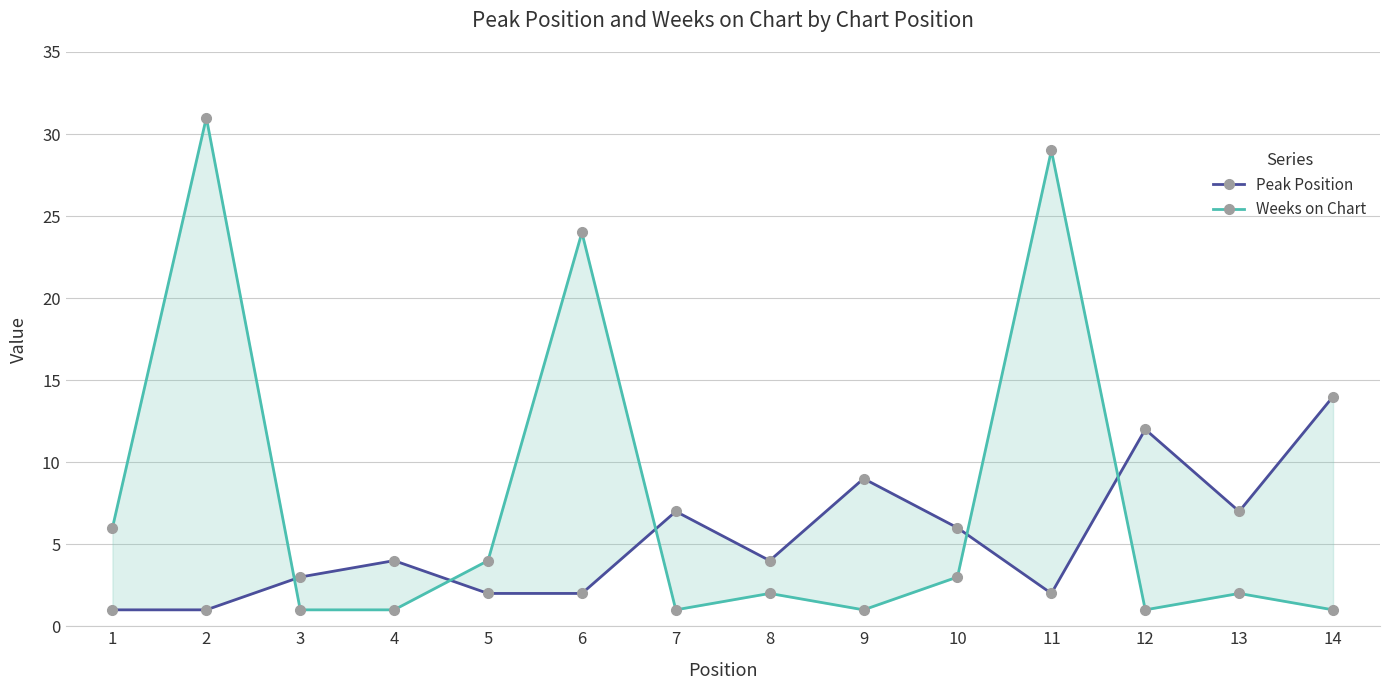

In Peak Position, how many points are lower than both neighbors (excluding endpoints)?

3